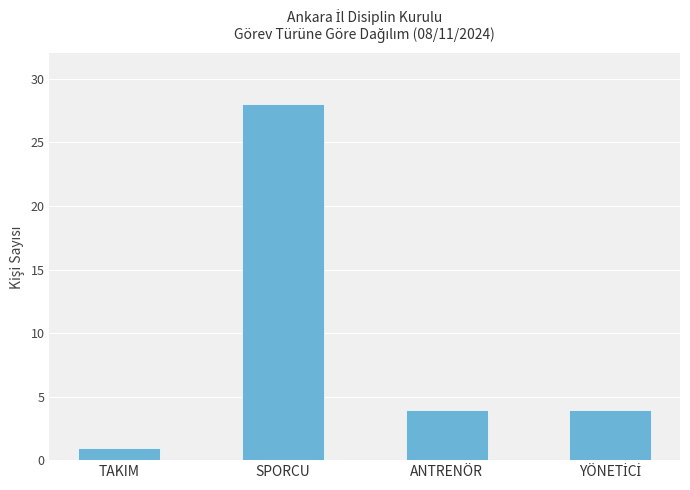

What is the difference between the values at SPORCU and TAKIM?

27